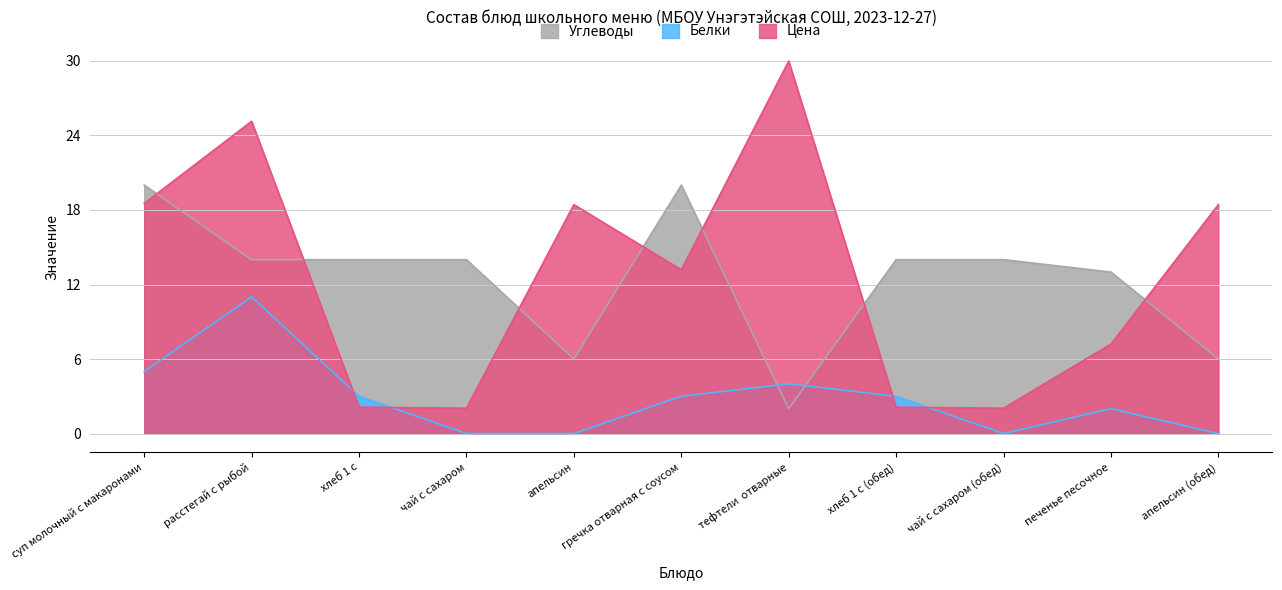

At which label does Цена first exceed 13?

суп молочный с макаронами